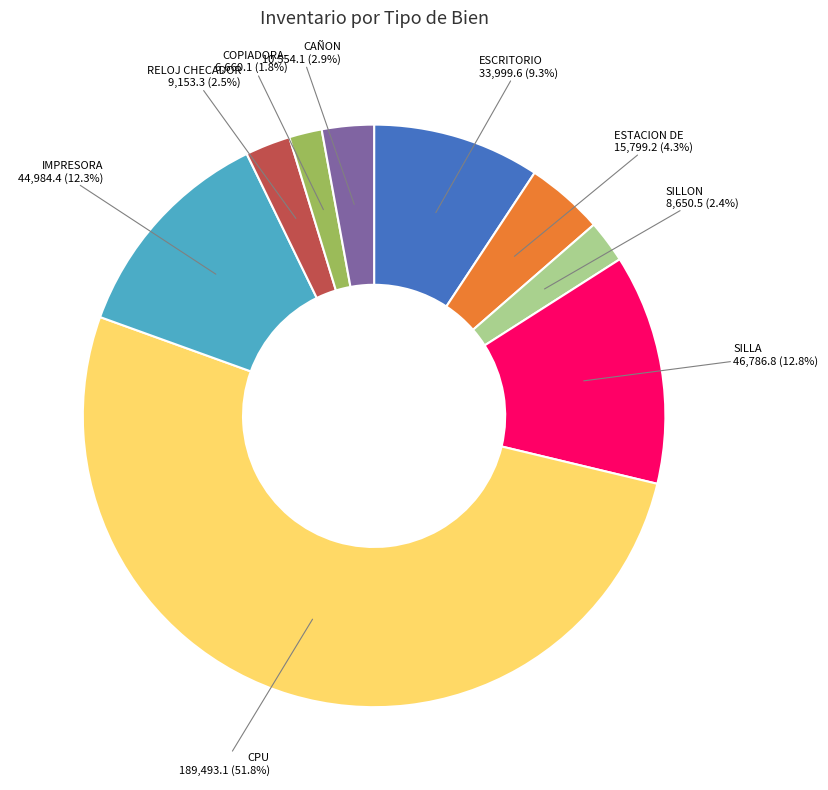

Approximately how many times larger is the value at CAÑON compared to SILLON?

1.2